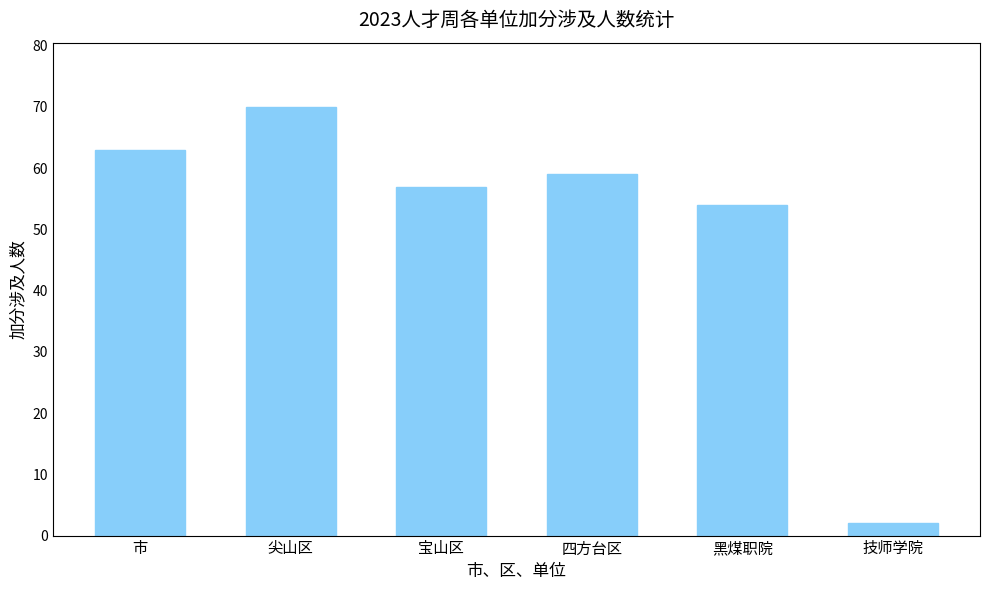

What is the label of the 1st bar from the left?

市